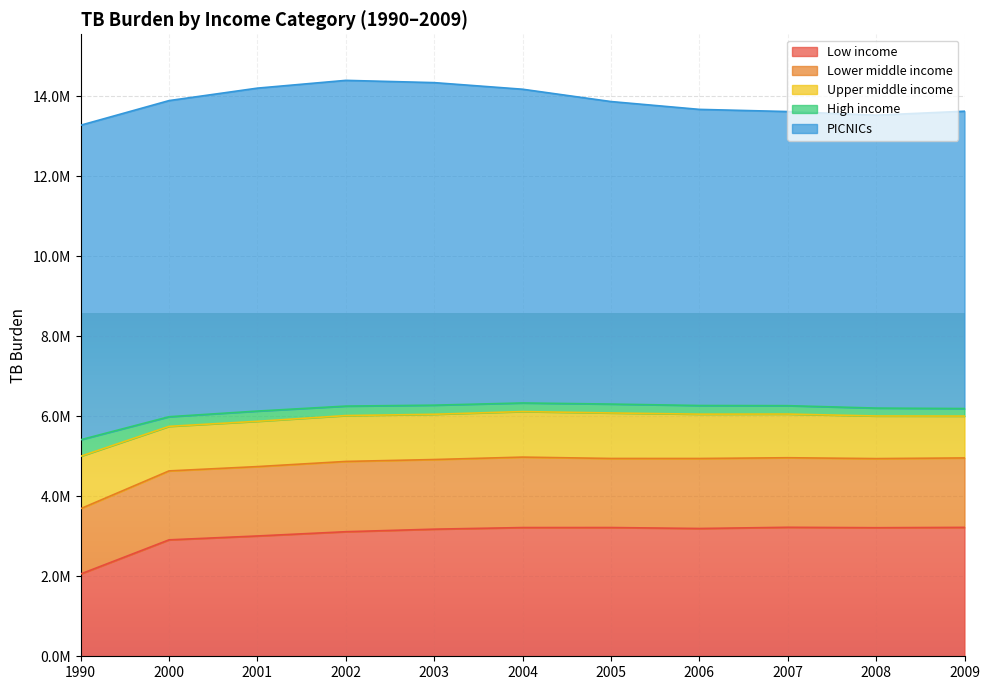

What is the sum of the PICNICs values at 2008 and 2009?

14750000.0